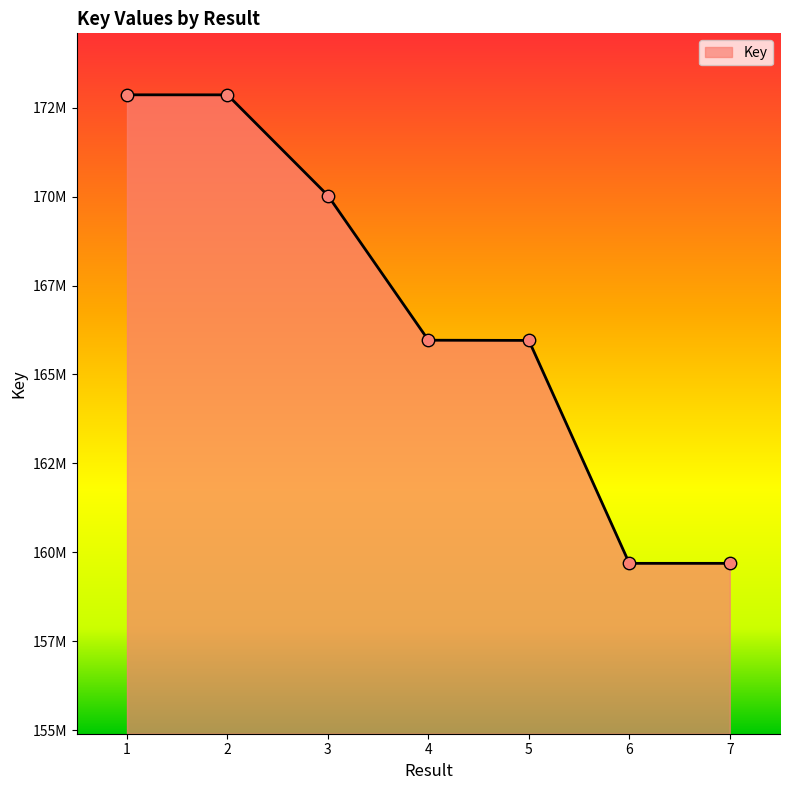

Between 2 and 7, which is larger?

2